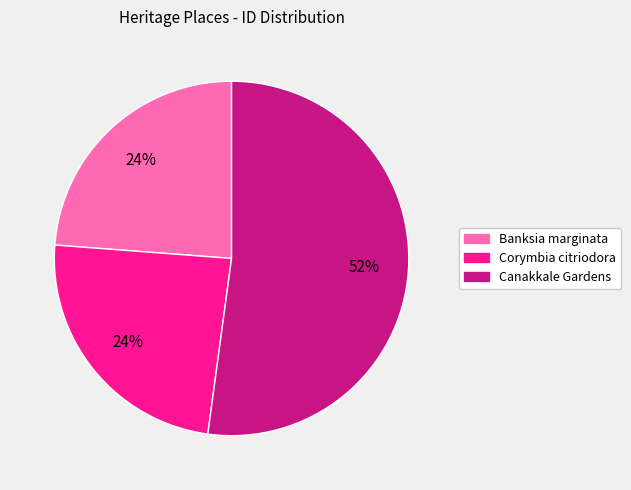

Between Canakkale Gardens and Corymbia citriodora, which is larger?

Canakkale Gardens